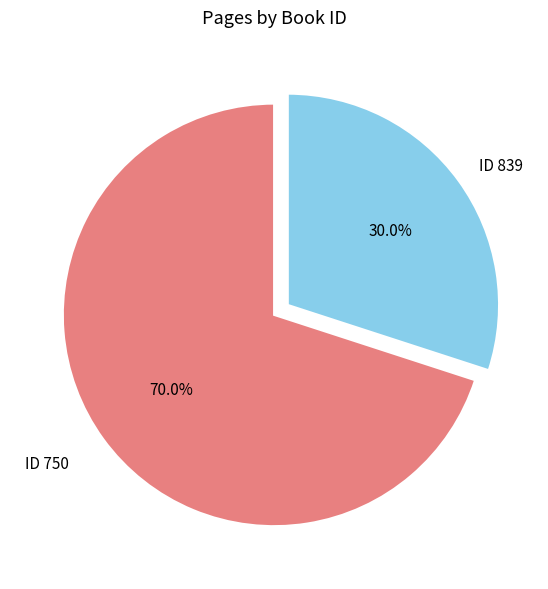

Rank the categories by value from highest to lowest.

ID 750, ID 839